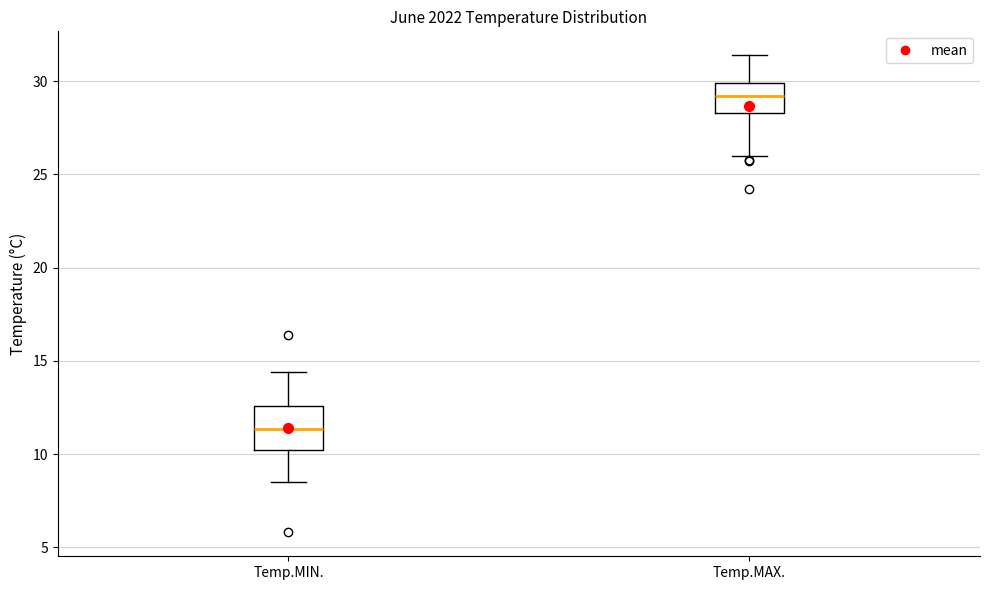

Reading left to right, transcribe this box plot: for each box, give where its median line is, the range the box spans, and where its two whiskers end, as read against the y-axis. The values are not printed on the chart, so give them approximately, as read against the axis.

Temp.MIN.: median 11.5, box 10.0 to 12.5, whiskers 8.5 to 14.5
Temp.MAX.: median 29.0, box 28.5 to 30.0, whiskers 26.0 to 31.5